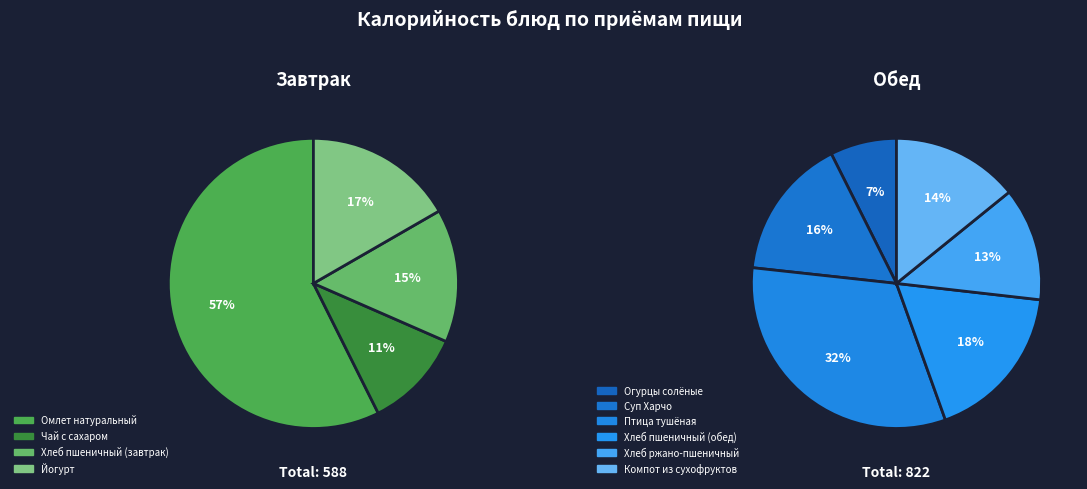

Is it true that Чай с сахаром is 18% of the pie?

False